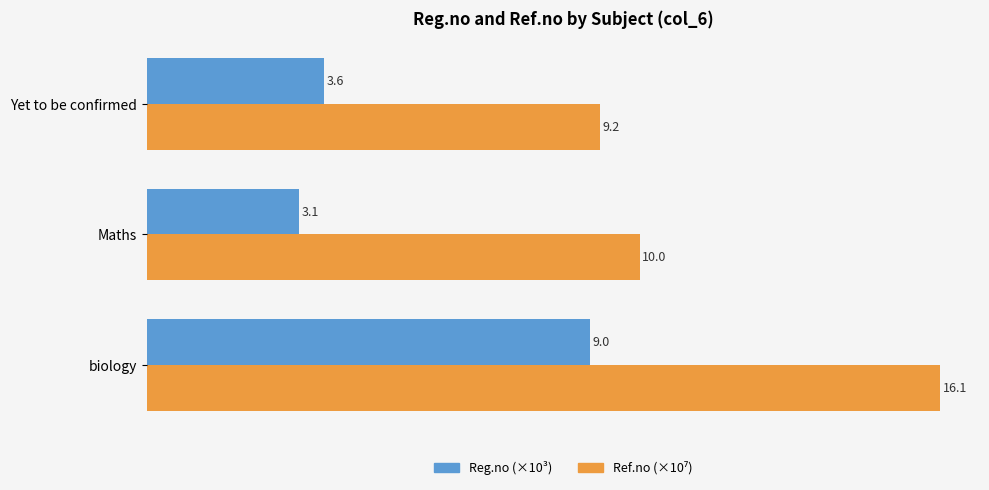

What is the difference between the highest and lowest values at biology?

7.1